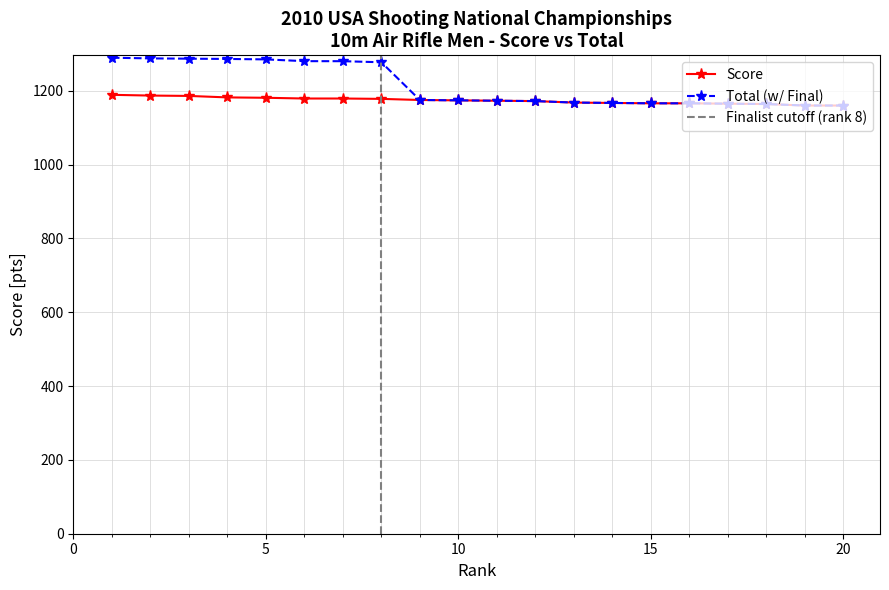

What is the difference between the maximum and second lowest values in the Total series?

129.5